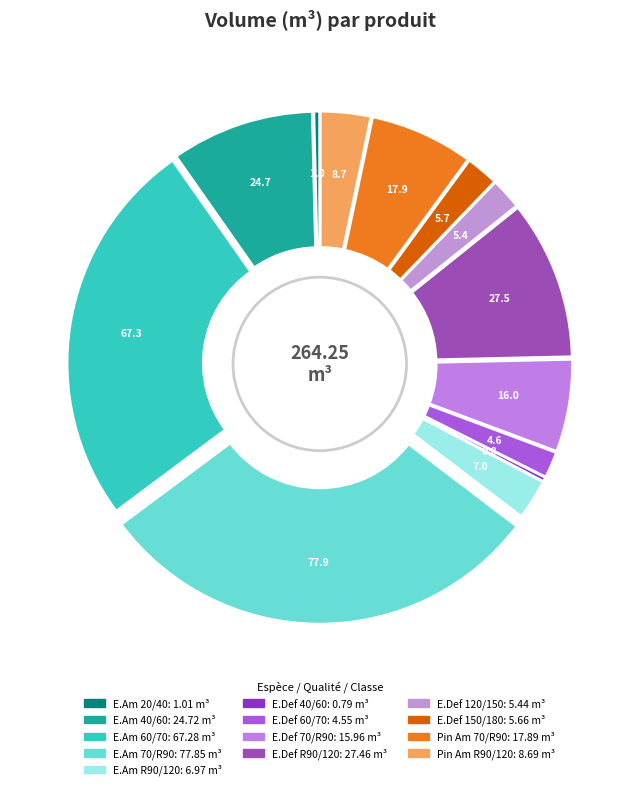

How many slices are in this pie chart?

13